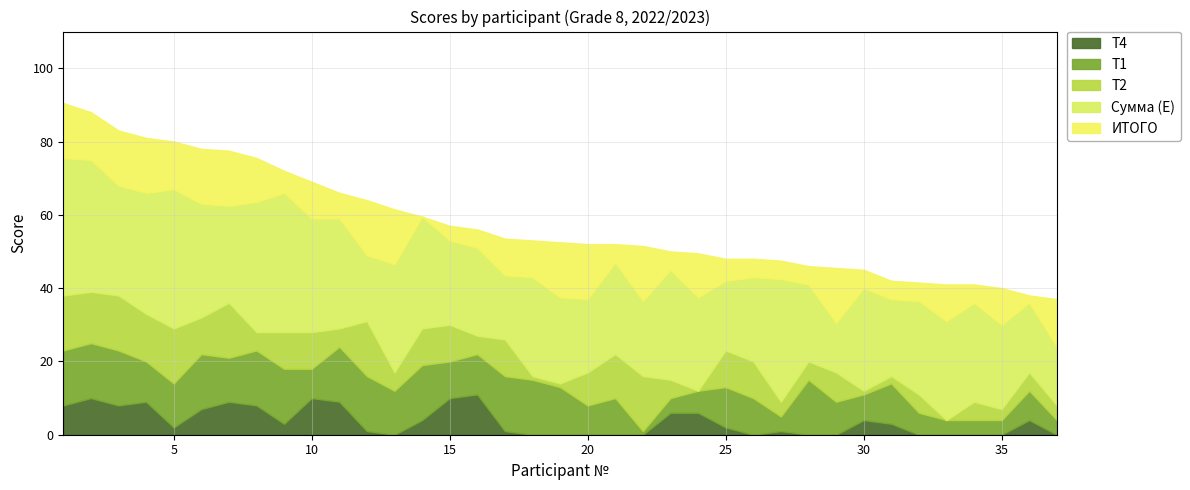

What is the value of the Т1 point at the 14th from the left?

15.0